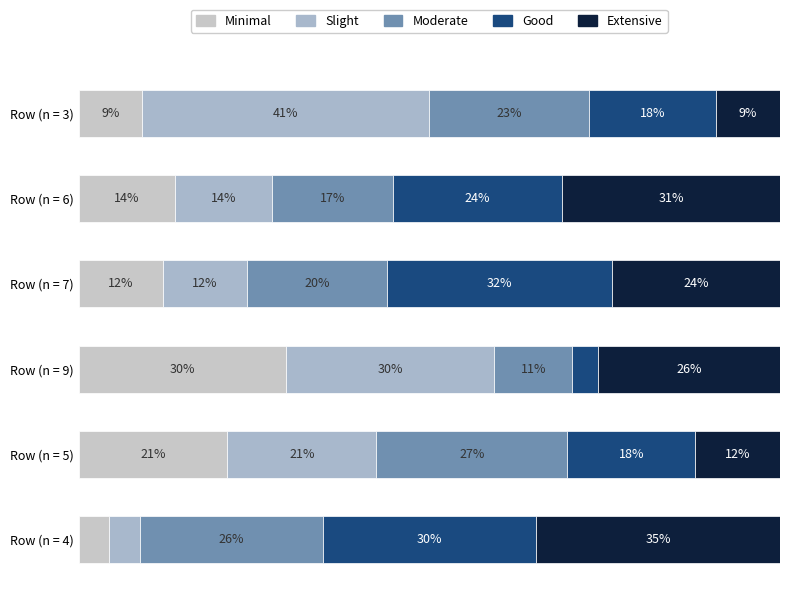

How many bars are there in total?

30